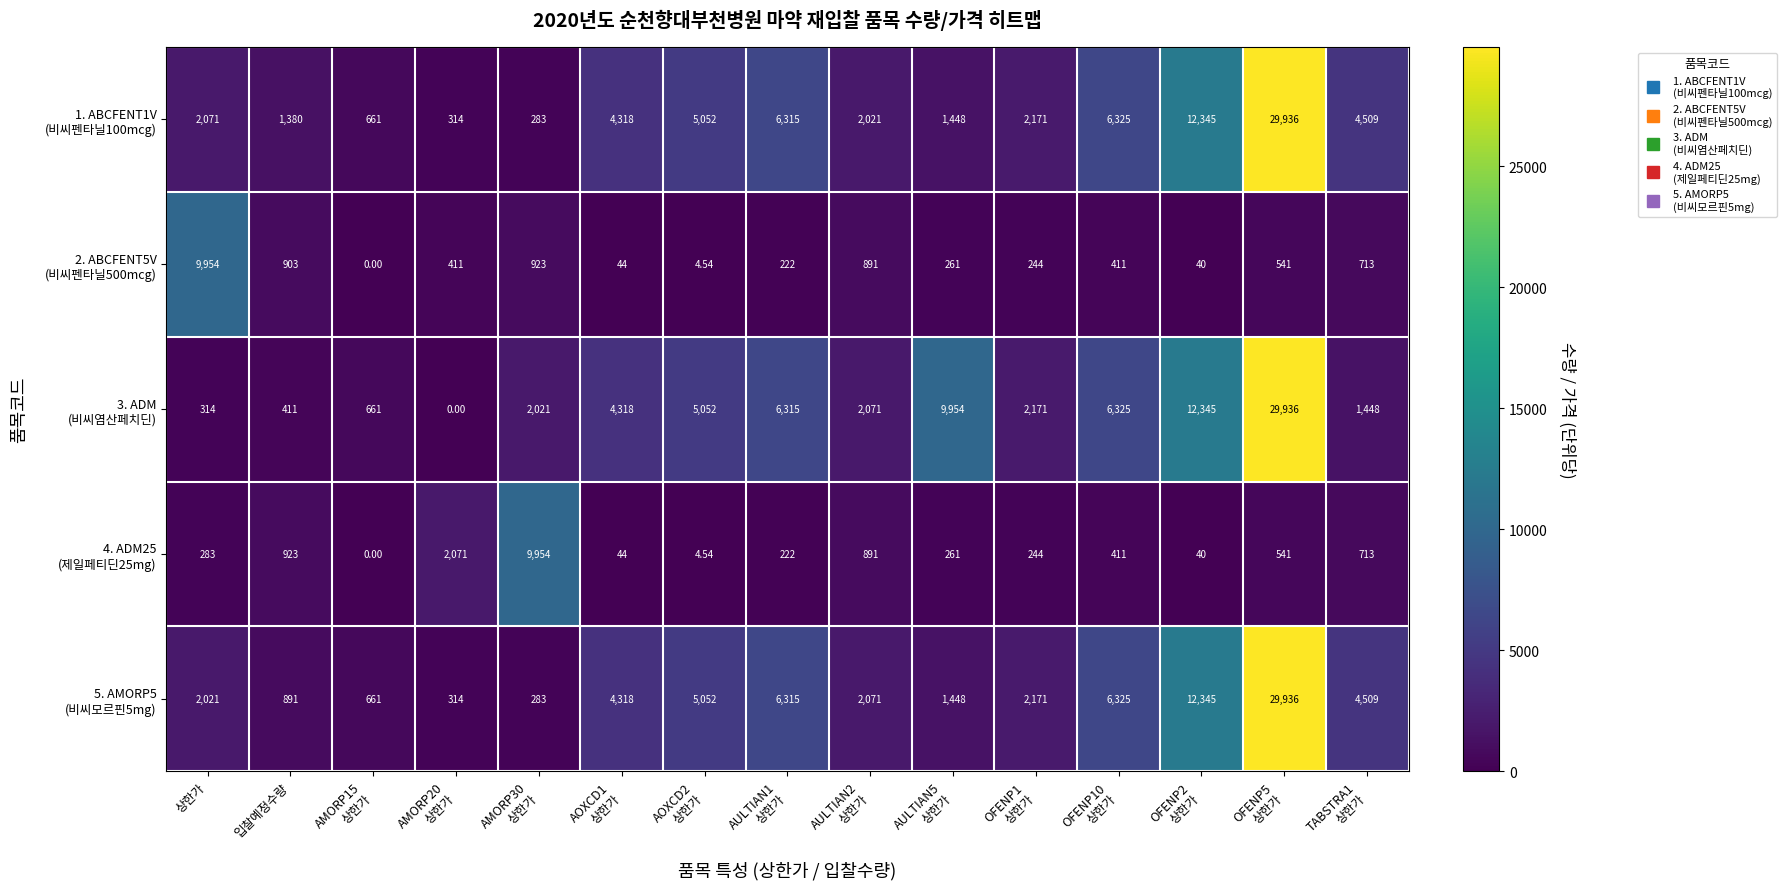

Count the number of categories in the chart.

15